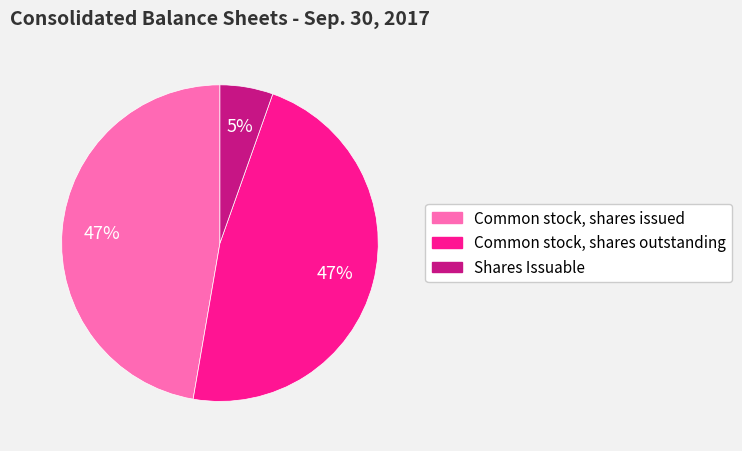

What is the smallest slice in the pie chart?

Shares Issuable